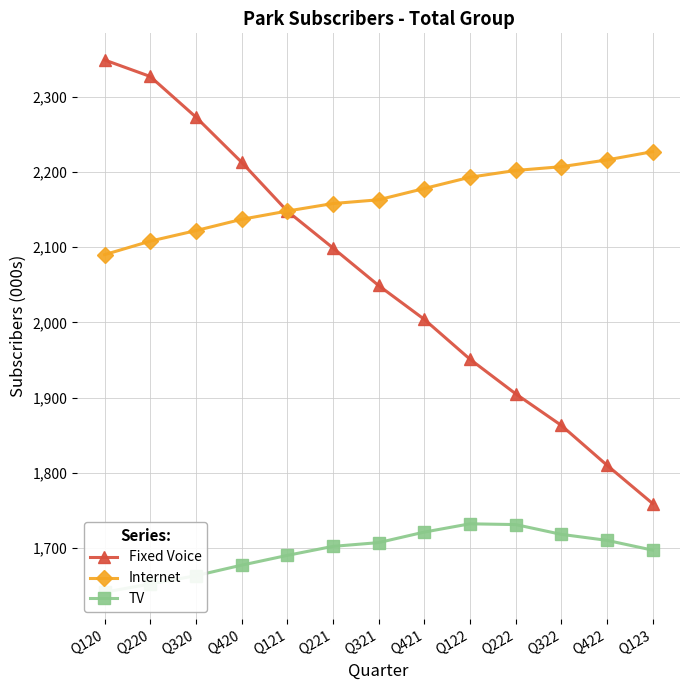

Reading right to left, transcribe all the data shown in this chart.

Fixed Voice: 1759	1810	1863	1905	1951	2004	2049	2099	2148	2213	2273	2327	2349
Internet: 2227	2216	2207	2202	2193	2178	2163	2158	2148	2137	2122	2108	2090
TV: 1697	1710	1718	1731	1732	1721	1707	1702	1690	1677	1663	1652	1641